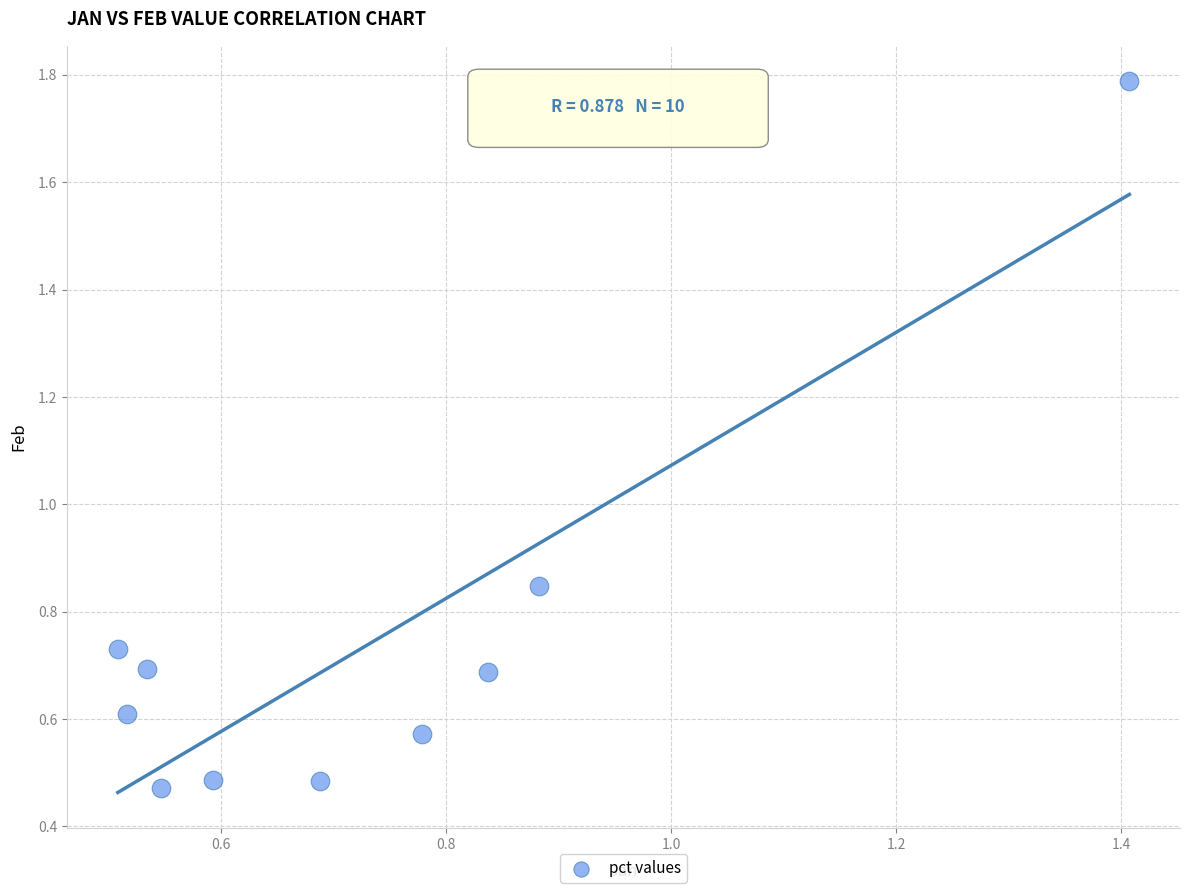

What is the range of Y values (max minus min)?

1.3